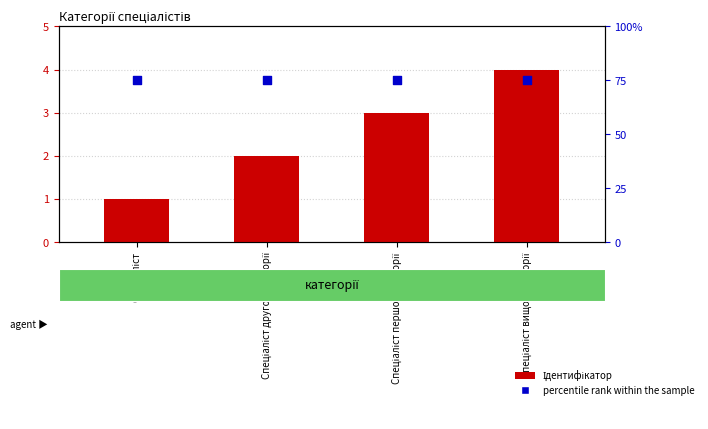

What are all the series names shown in the legend?

Ідентифікатор, percentile rank within the sample